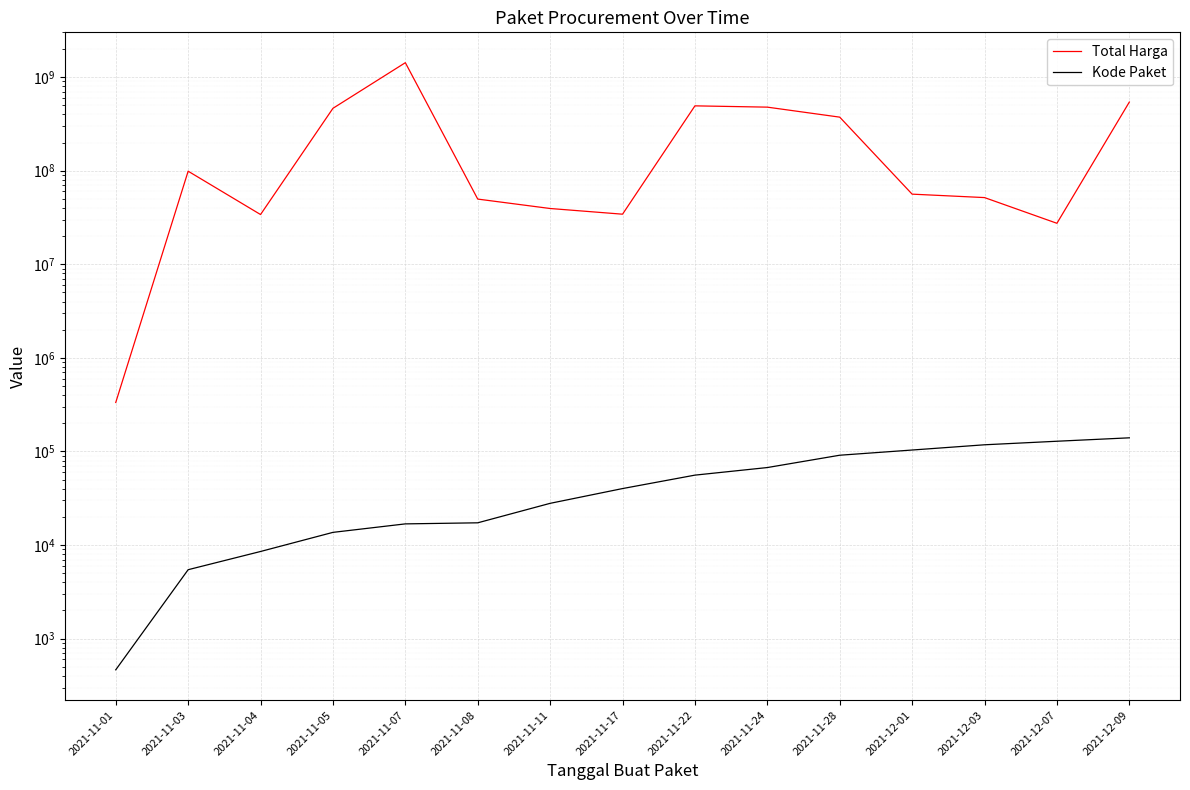

True or false: Kode Paket and Total Harga intersect in this chart.

False